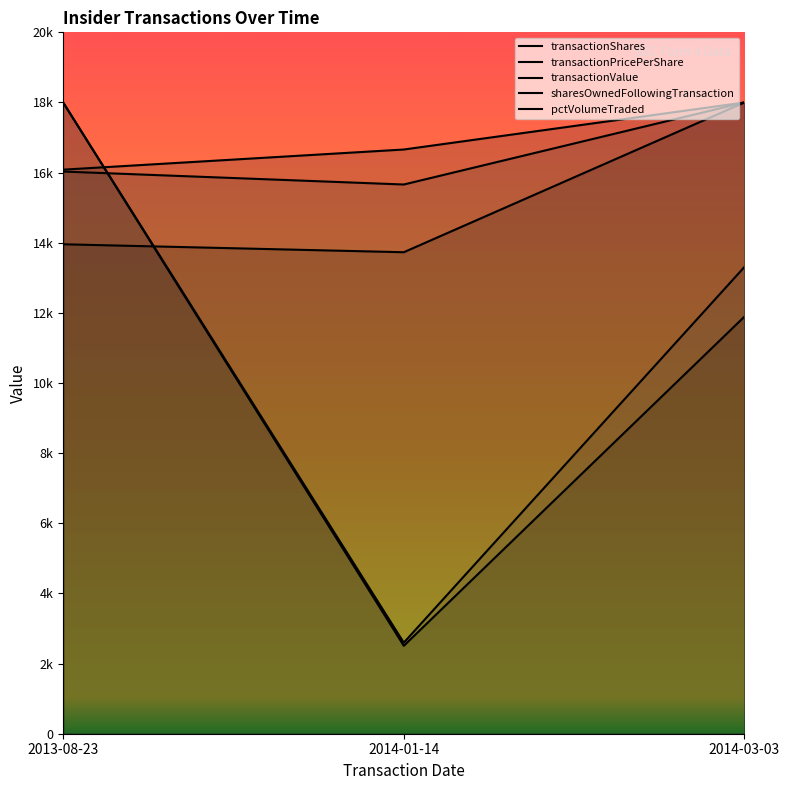

What is the sum of the sharesOwnedFollowingTransaction values at 2014-01-14 and 2014-03-03?

31729.9